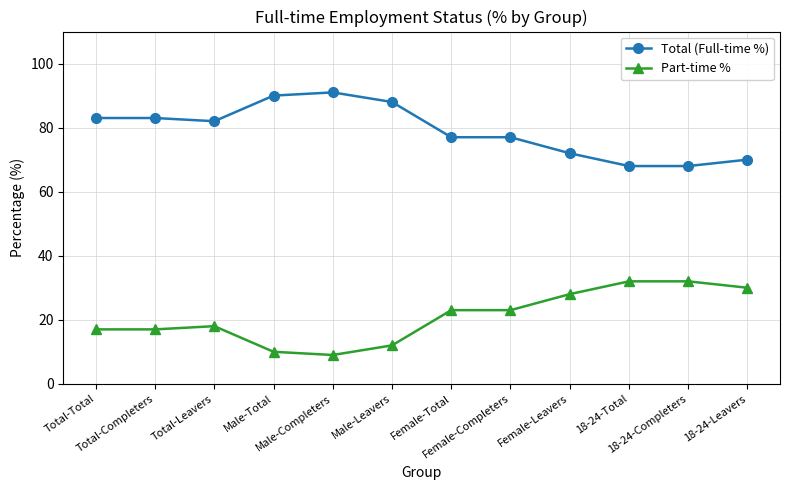

What is the difference between the Total (Full-time %) values at Male-Completers and Total-Completers?

8